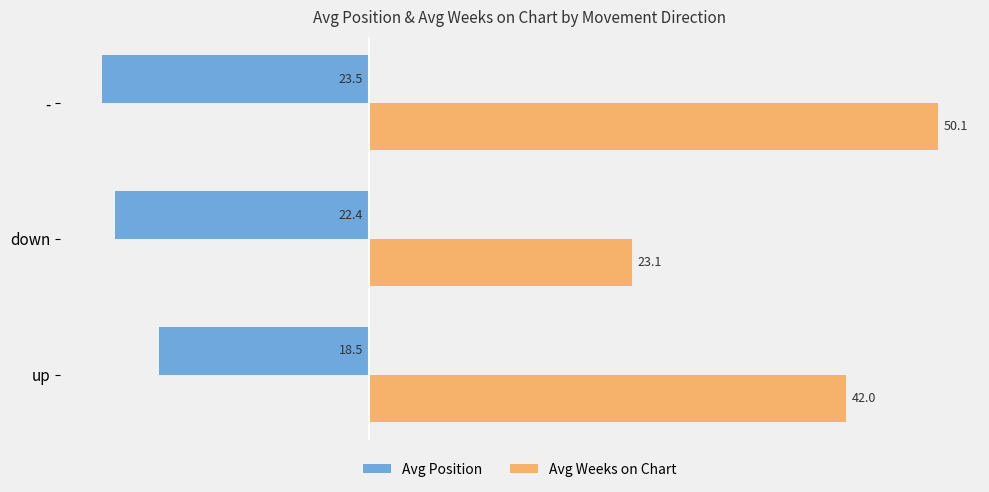

How many categories are shown in the chart?

3